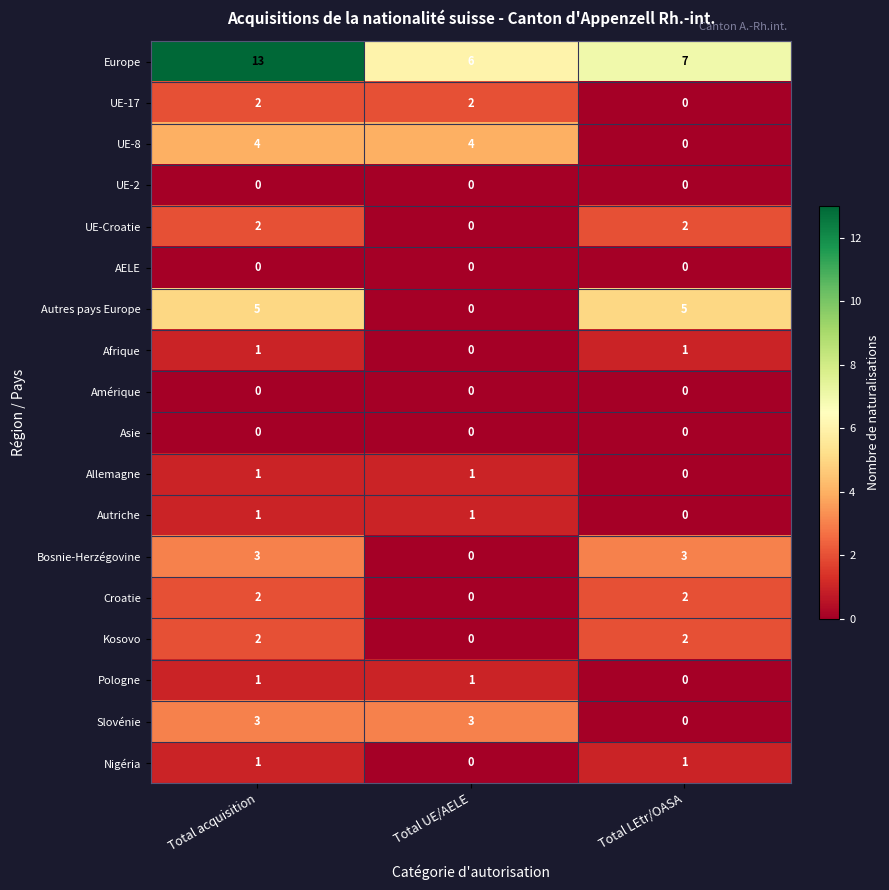

What is the greatest value displayed?

13